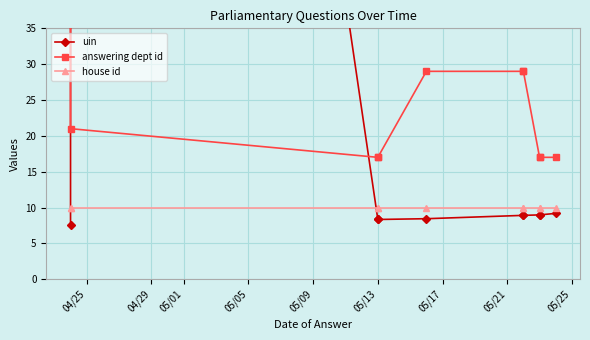

At 04/25, list the series in order from smallest to largest.

uin, house id, answering dept id